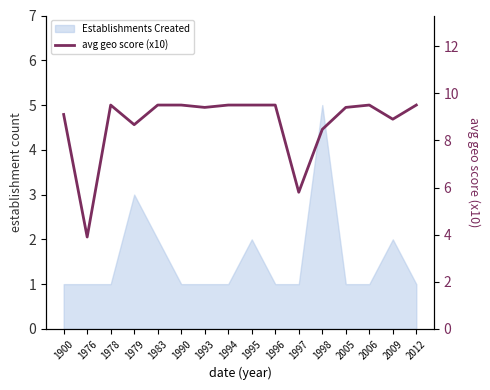

True or false: the data has more than 2 interior local peaks.

False